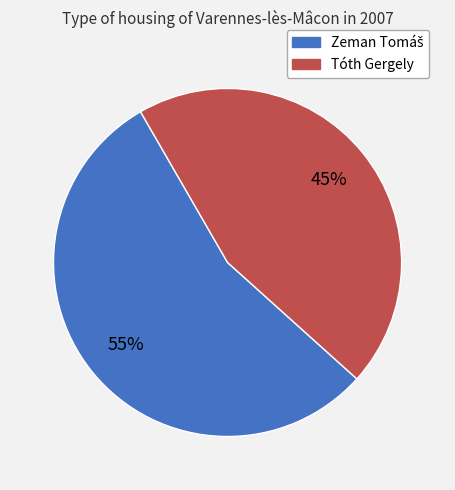

To the nearest percent, what percentage of the pie is Tóth Gergely?

45%